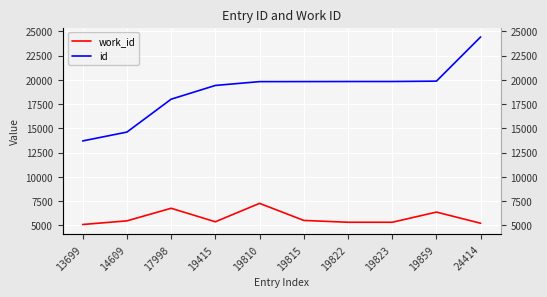

True or false: id has more than 0 interior local peaks.

False